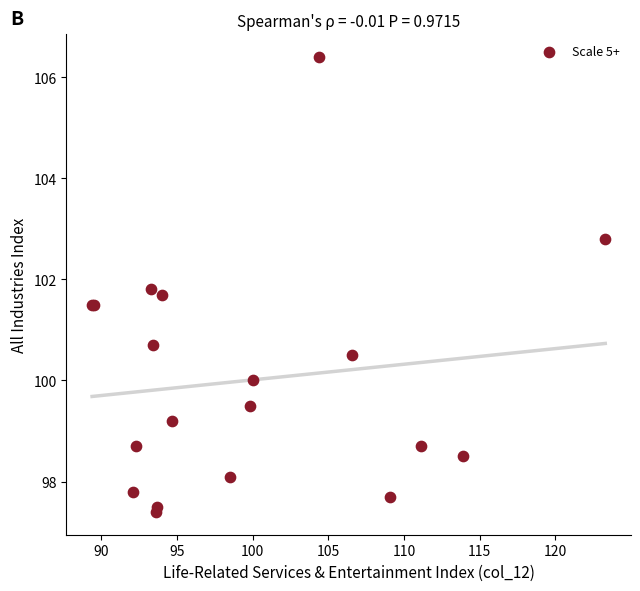

What Y value in the scatter plot is closest to 101?

100.7